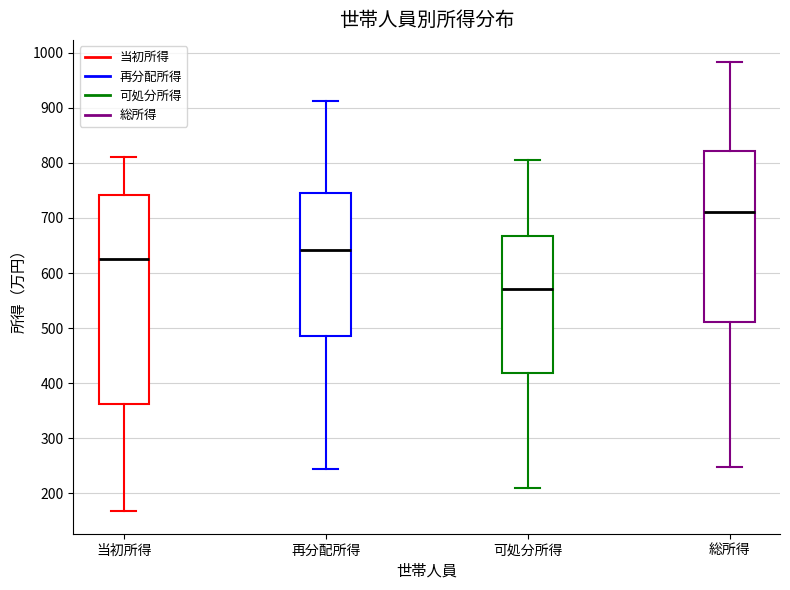

Comparing the boxes themselves (not the whiskers), which one is the tallest?

当初所得